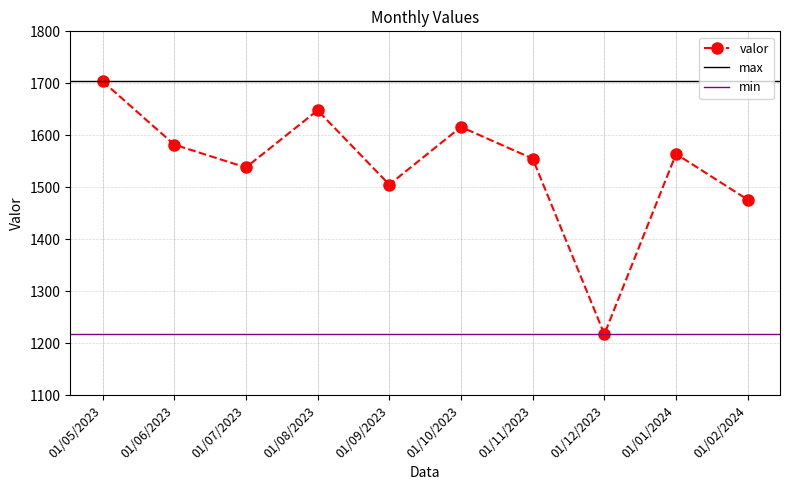

What is the difference between the maximum and minimum values?

487